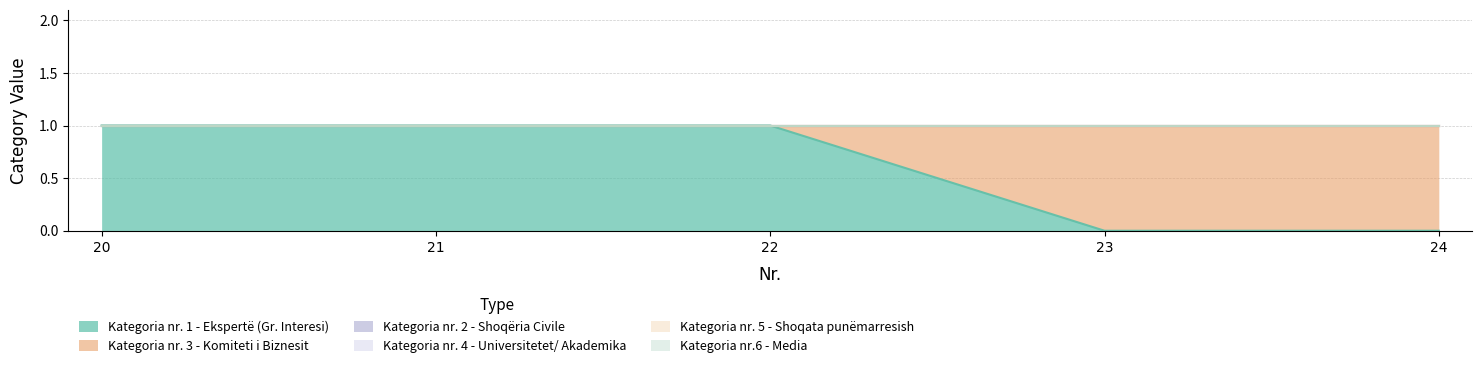

What are all the series names shown in the legend?

Kategoria nr. 1 - Ekspertë (Gr. Interesi), Kategoria nr. 3 - Komiteti i Biznesit, Kategoria nr. 2 - Shoqëria Civile, Kategoria nr. 4 - Universitetet/ Akademika, Kategoria nr. 5 - Shoqata punëmarresish, Kategoria nr.6 - Media